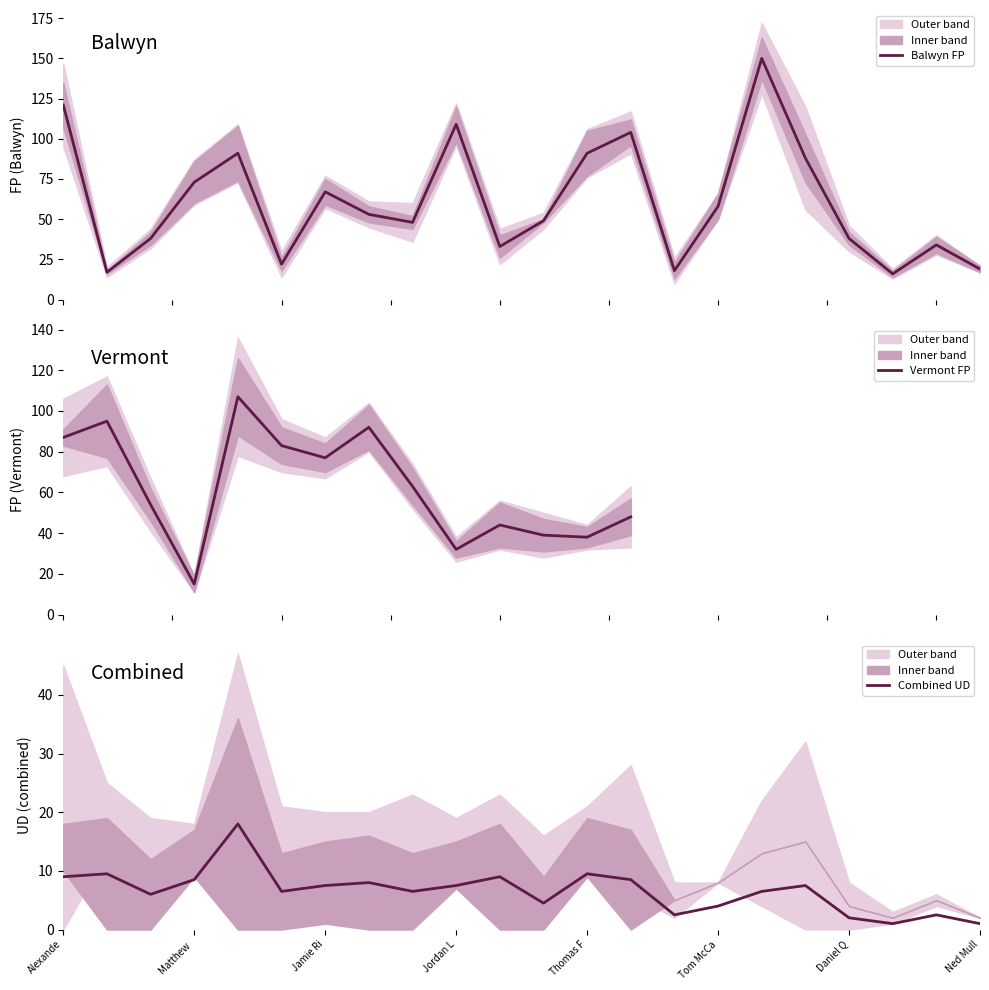

Does the chart have visible grid lines?

No